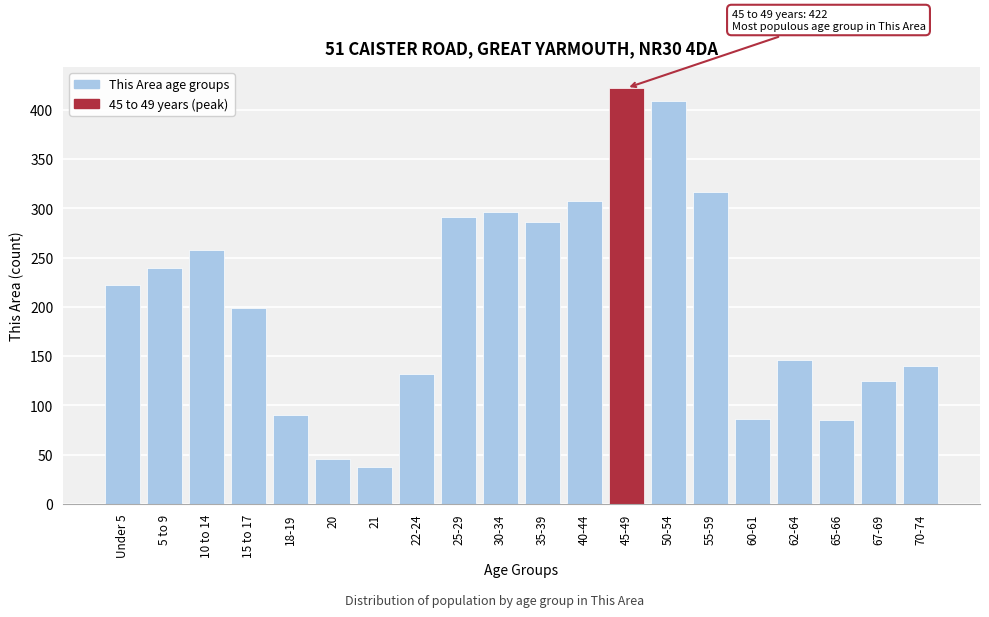

What is the difference between the maximum and second lowest values?

376